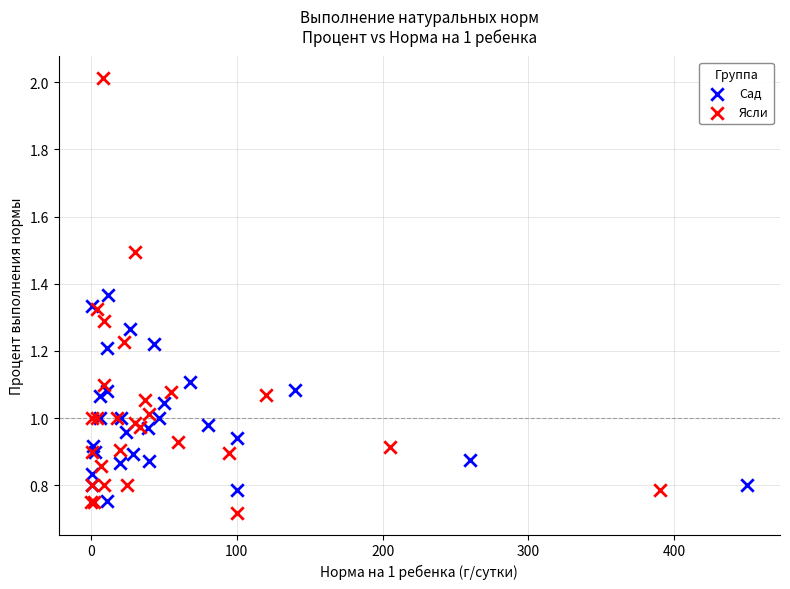

What are all the series names shown in the legend?

Сад, Ясли